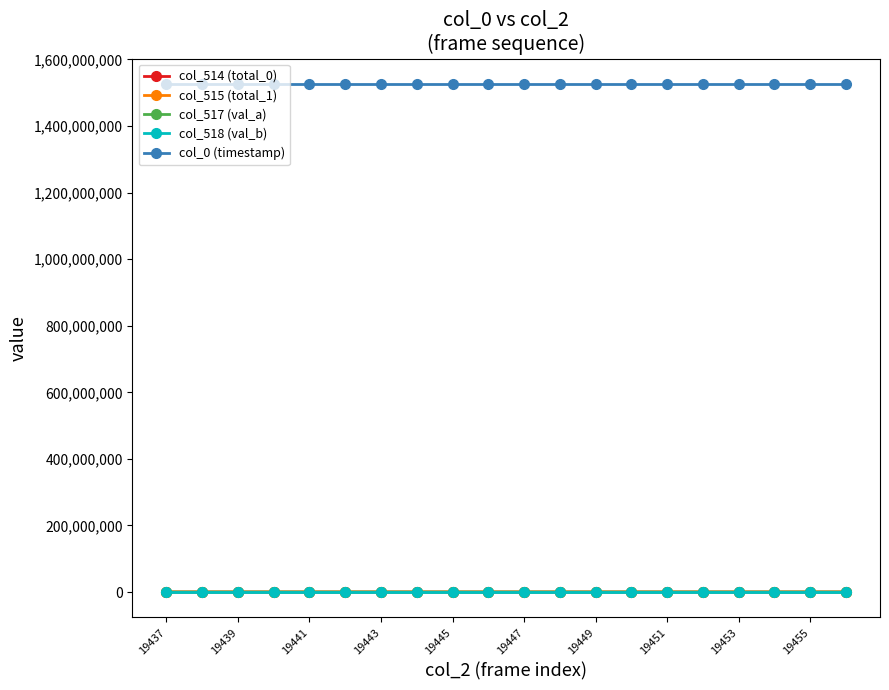

At how many categories does at least one series exceed 178922977?

20